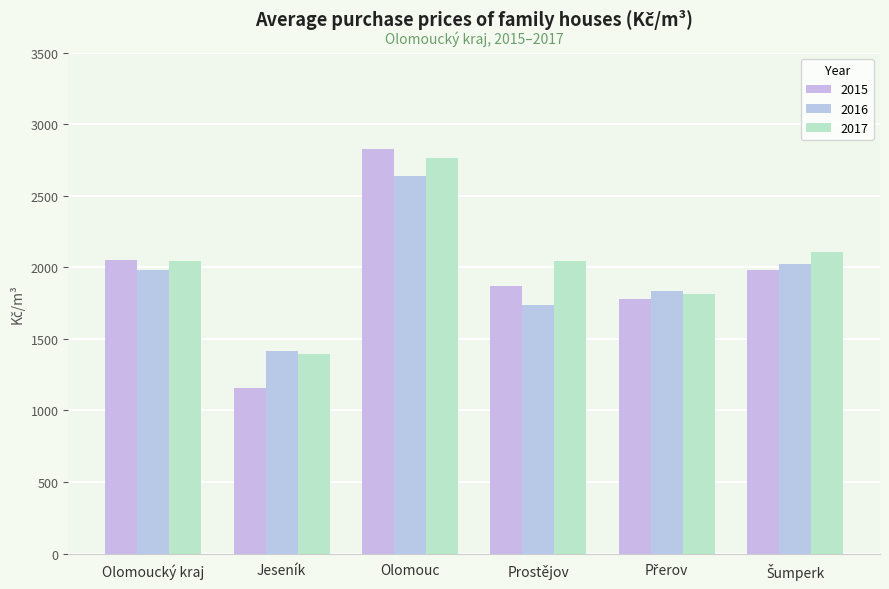

Which series changed the most between Jeseník and Prostějov?

2015